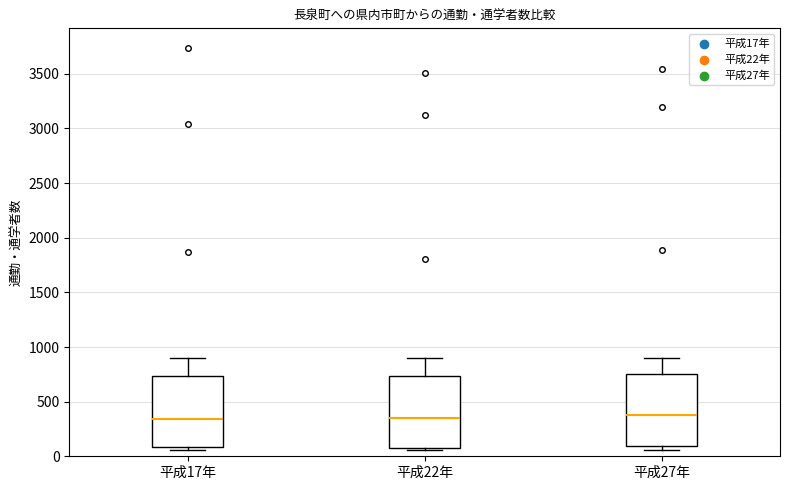

Where does the upper whisker of the box for 平成17年 end on the y-axis? The values are not printed on the chart, so give them approximately, as read against the axis.

900